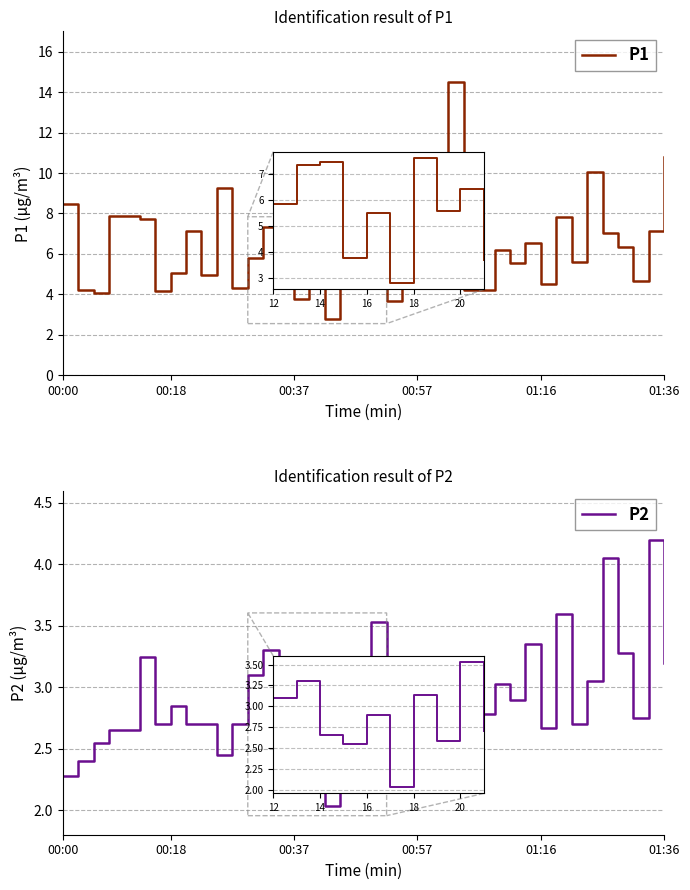

What is the minimum value shown in the chart?

2.0